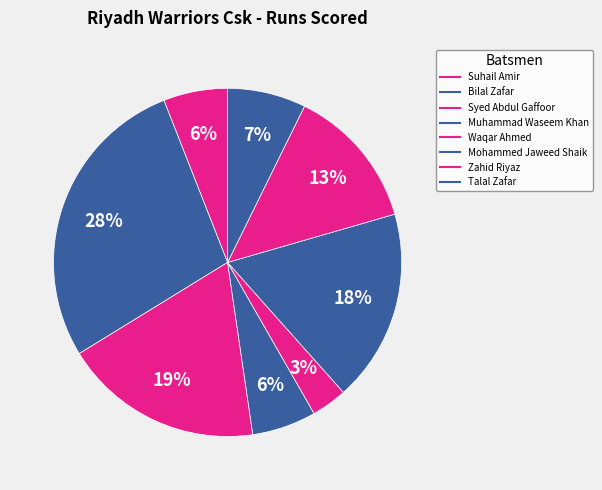

Is the sum of Syed Abdul Gaffoor and Muhammad Waseem Khan greater than half?

No